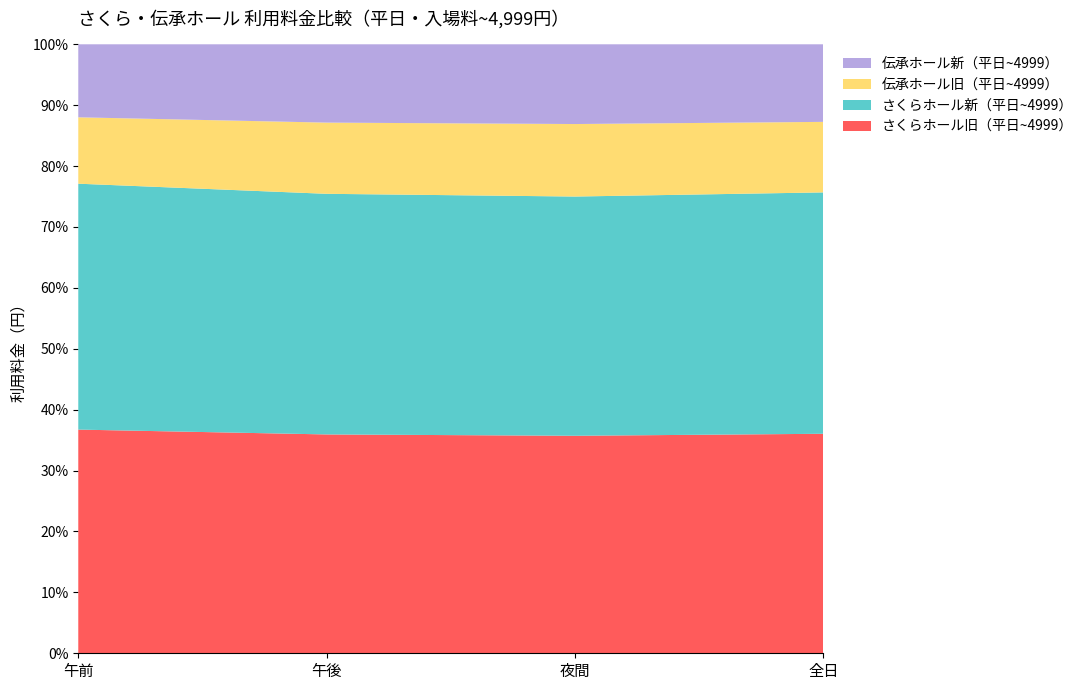

Reading right to left, transcribe all the data shown in this chart.

さくらホール旧（平日~4999）: 305000	123000	104500	77500
さくらホール新（平日~4999）: 335400	135300	114900	85200
伝承ホール旧（平日~4999）: 98000	41000	34000	23000
伝承ホール新（平日~4999）: 107800	45100	37400	25300